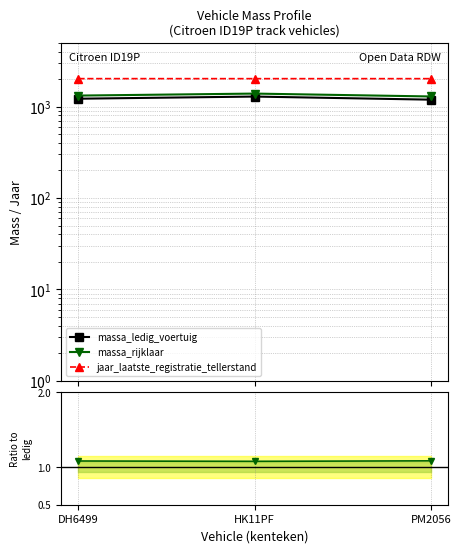

What position from the left is DH6499?

1